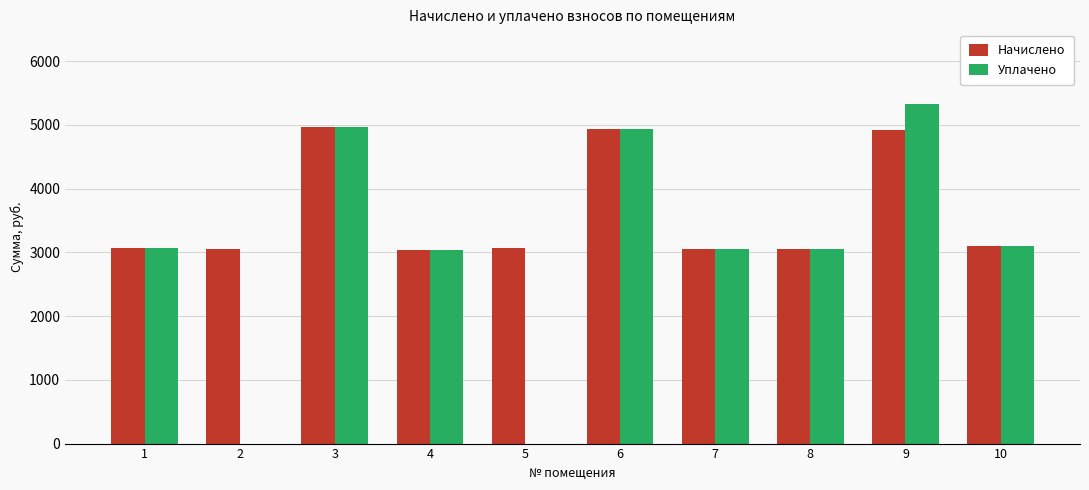

Which series changed the most between 4 and 5?

Уплачено